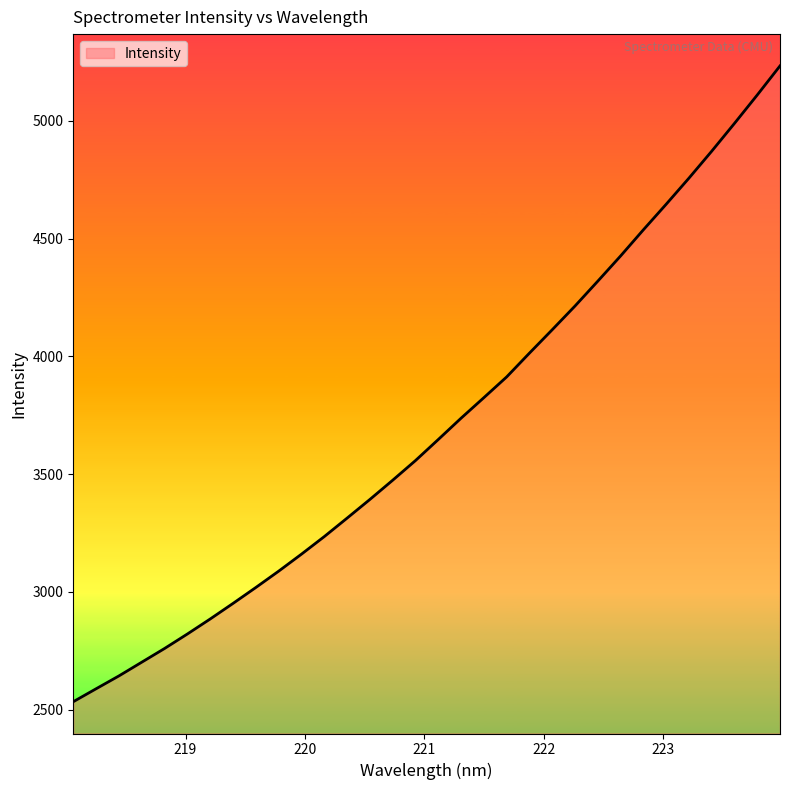

What is the minimum value shown in the chart?

2533.7